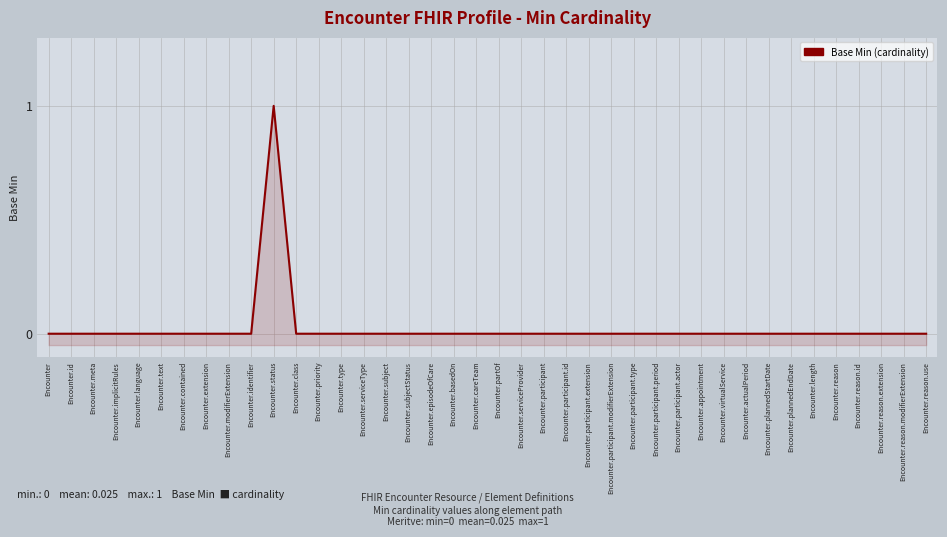

Which label corresponds to the smallest value in the chart?

Encounter